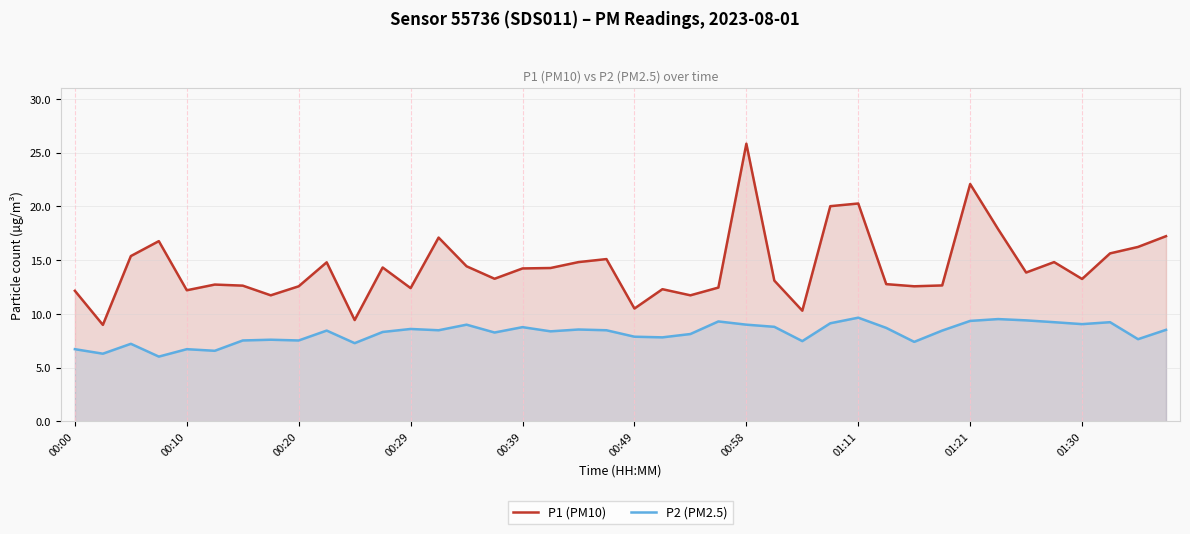

Which category has the highest value in the P1 (PM10) series?

00:58